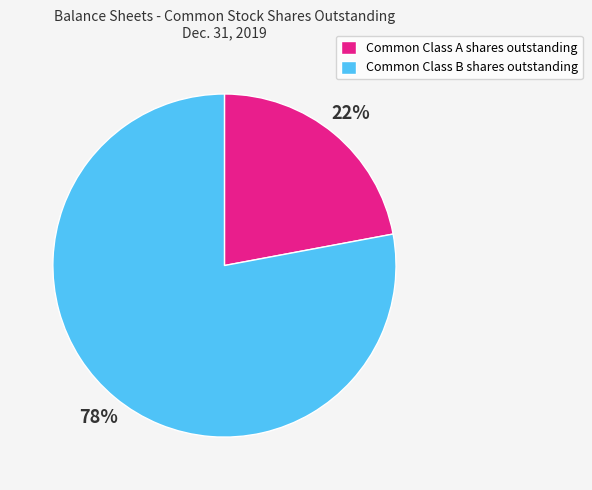

Rank the categories by value from lowest to highest.

Common Class A shares outstanding, Common Class B shares outstanding